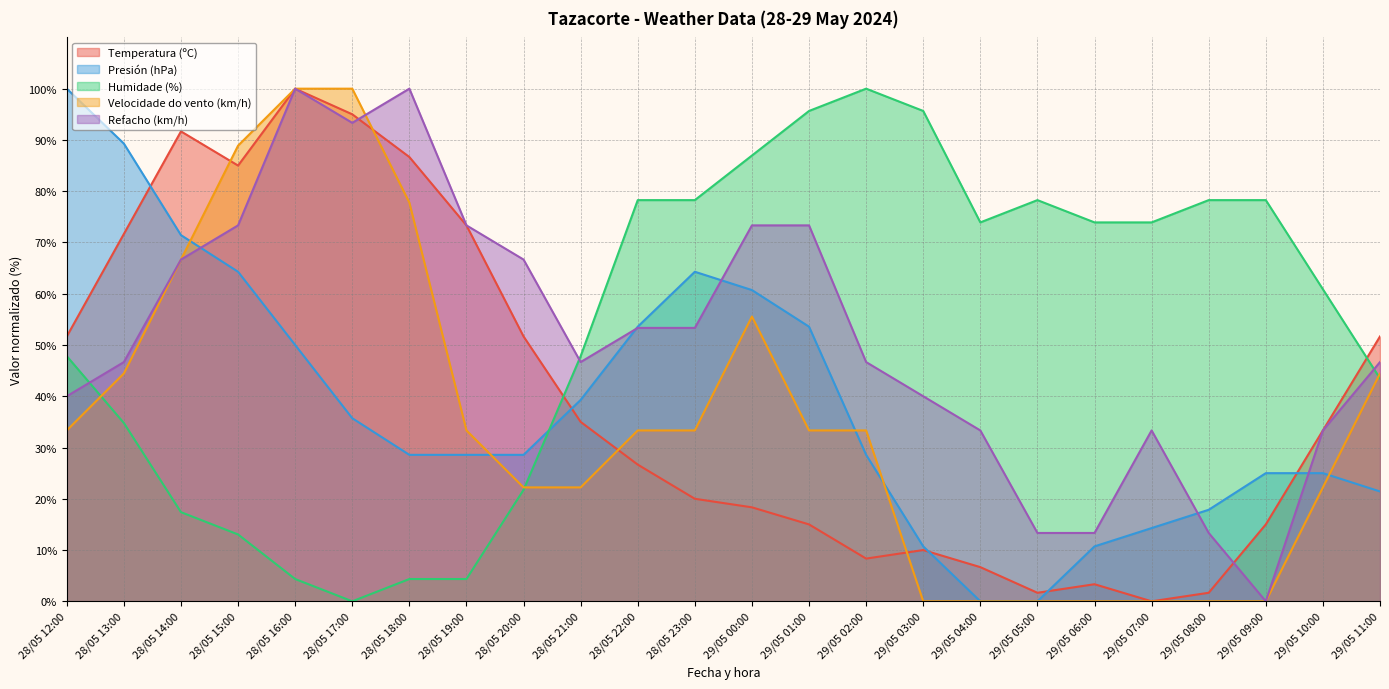

Where do Humidade (%) and Temperatura (ºC) first cross each other?

28/05 20:00 and 28/05 21:00